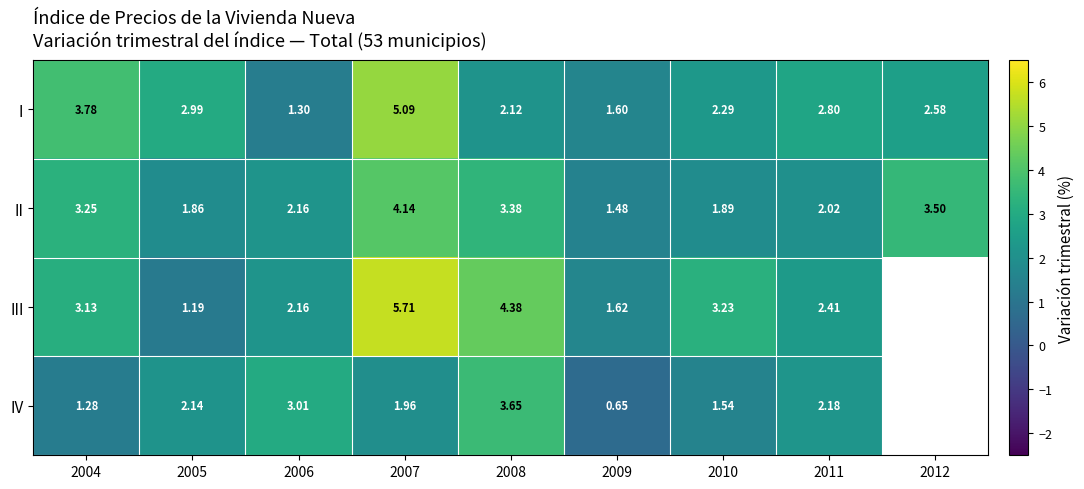

Is the value of I at 2011 greater than the value of IV at 2005?

Yes